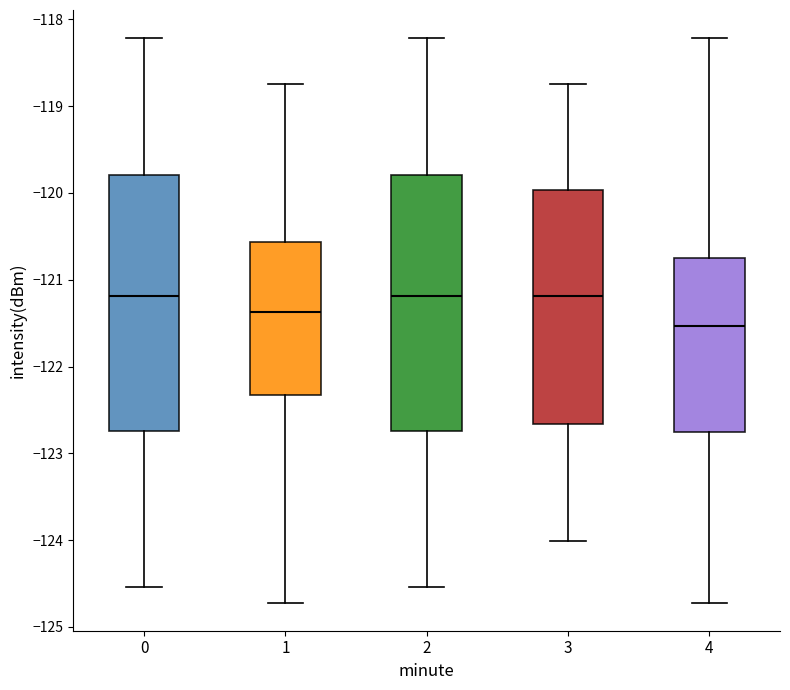

Reading left to right, read every box against the y-axis: the position of its median line, the range the box covers, and the ends of its whiskers. The values are not printed on the chart, so give them approximately, as read against the axis.

0: median -121.2, box -122.7 to -119.8, whiskers -124.5 to -118.2
1: median -121.4, box -122.3 to -120.6, whiskers -124.7 to -118.7
2: median -121.2, box -122.7 to -119.8, whiskers -124.5 to -118.2
3: median -121.2, box -122.7 to -120.0, whiskers -124.0 to -118.7
4: median -121.5, box -122.8 to -120.7, whiskers -124.7 to -118.2